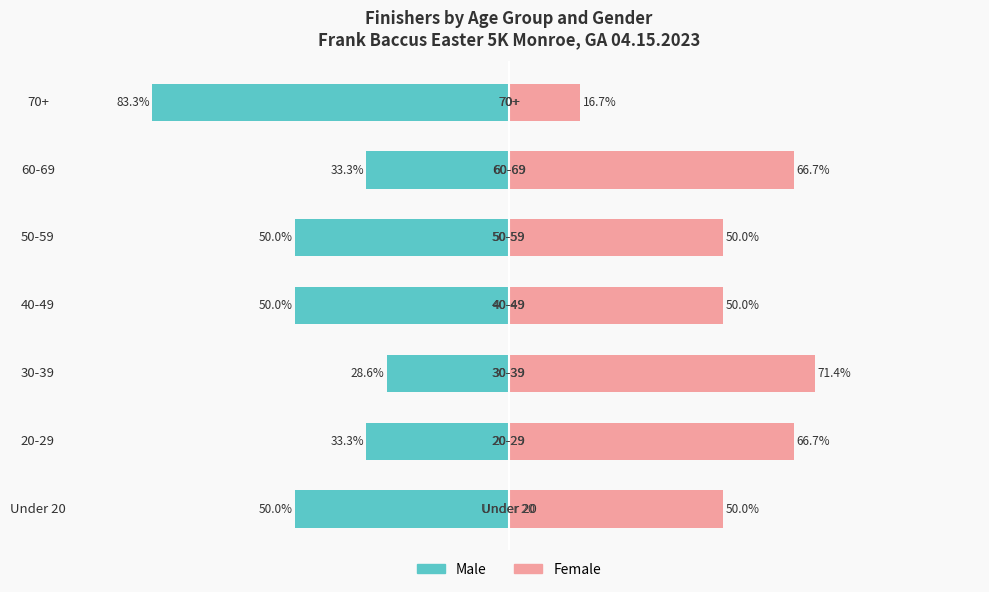

Which series has the largest range (max minus min)?

Male